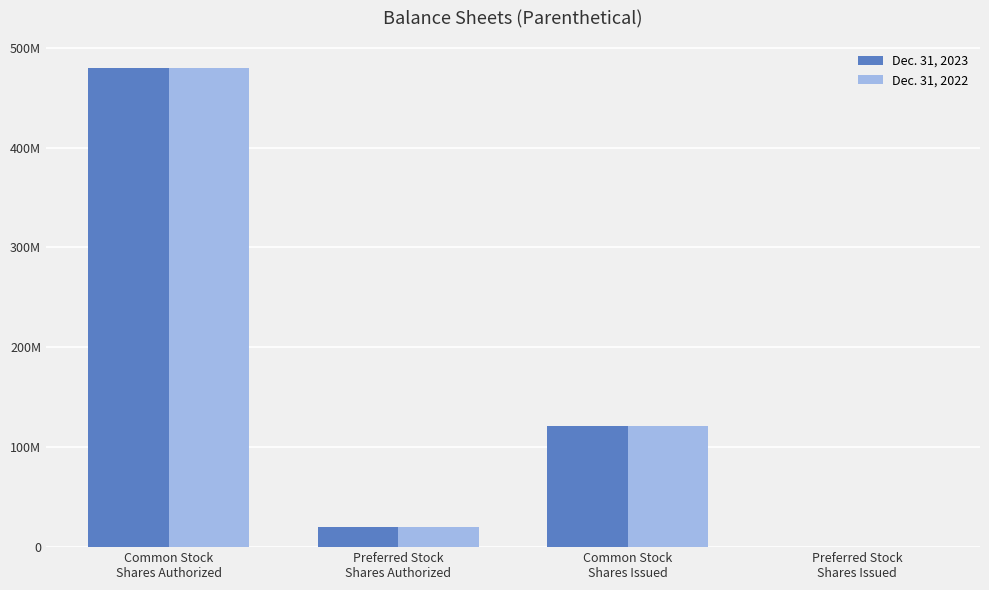

What are all the series names shown in the legend?

Dec. 31, 2023, Dec. 31, 2022